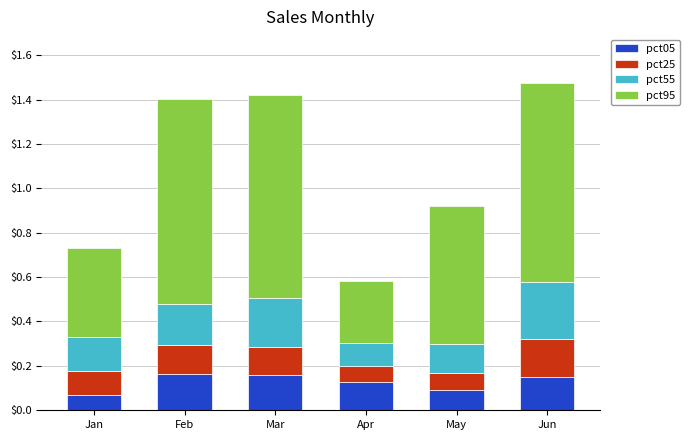

What is the total value across all series at Jan?

0.7